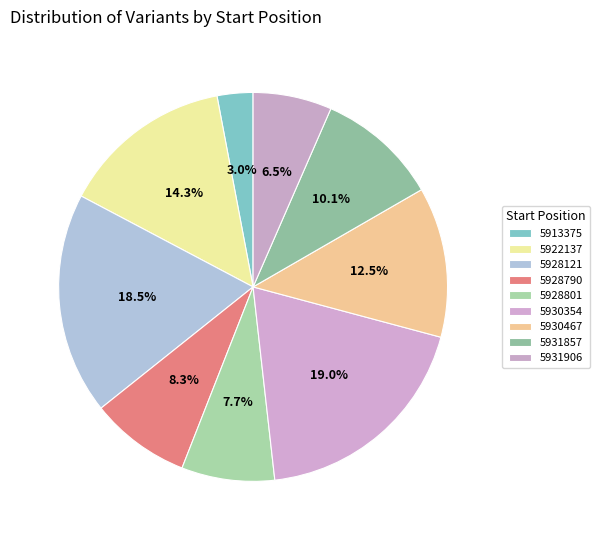

Do 5928121 and 5930354 together represent more than half of the pie?

No